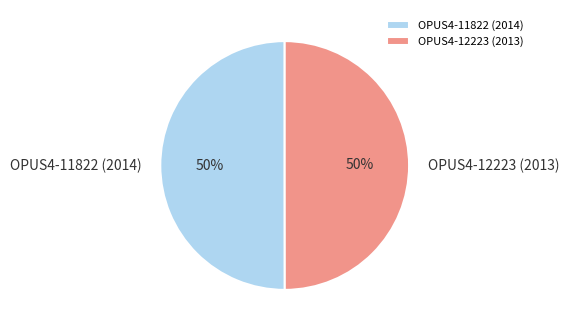

Is the sum of OPUS4-11822 (2014) and OPUS4-12223 (2013) greater than half?

Yes